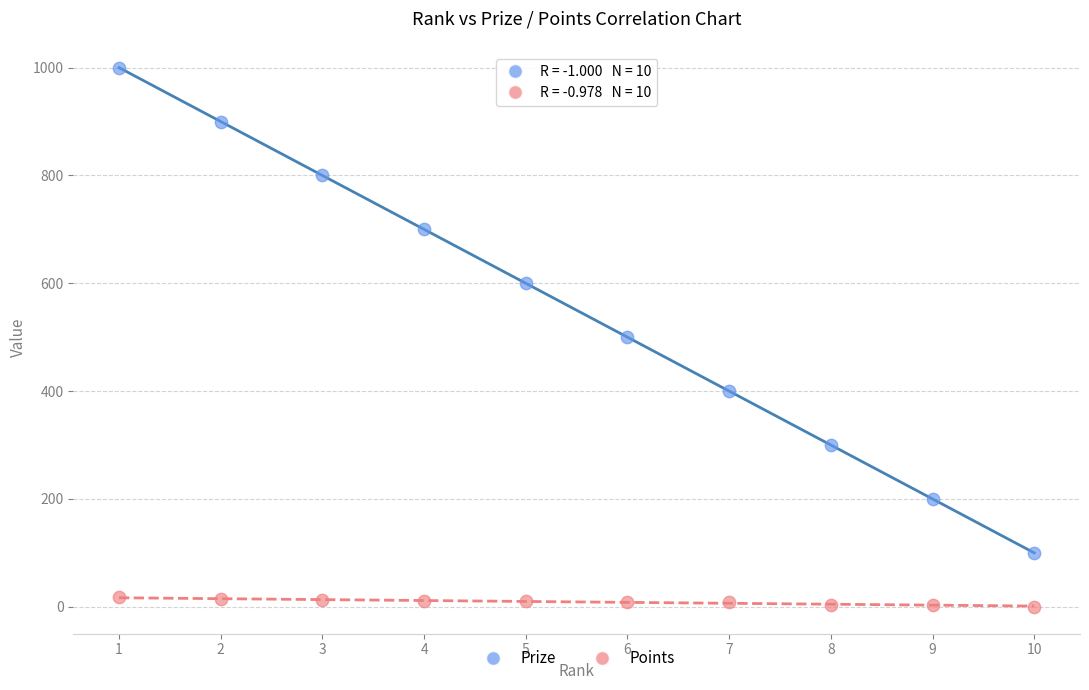

Which series has the largest Y range (max minus min)?

Prize